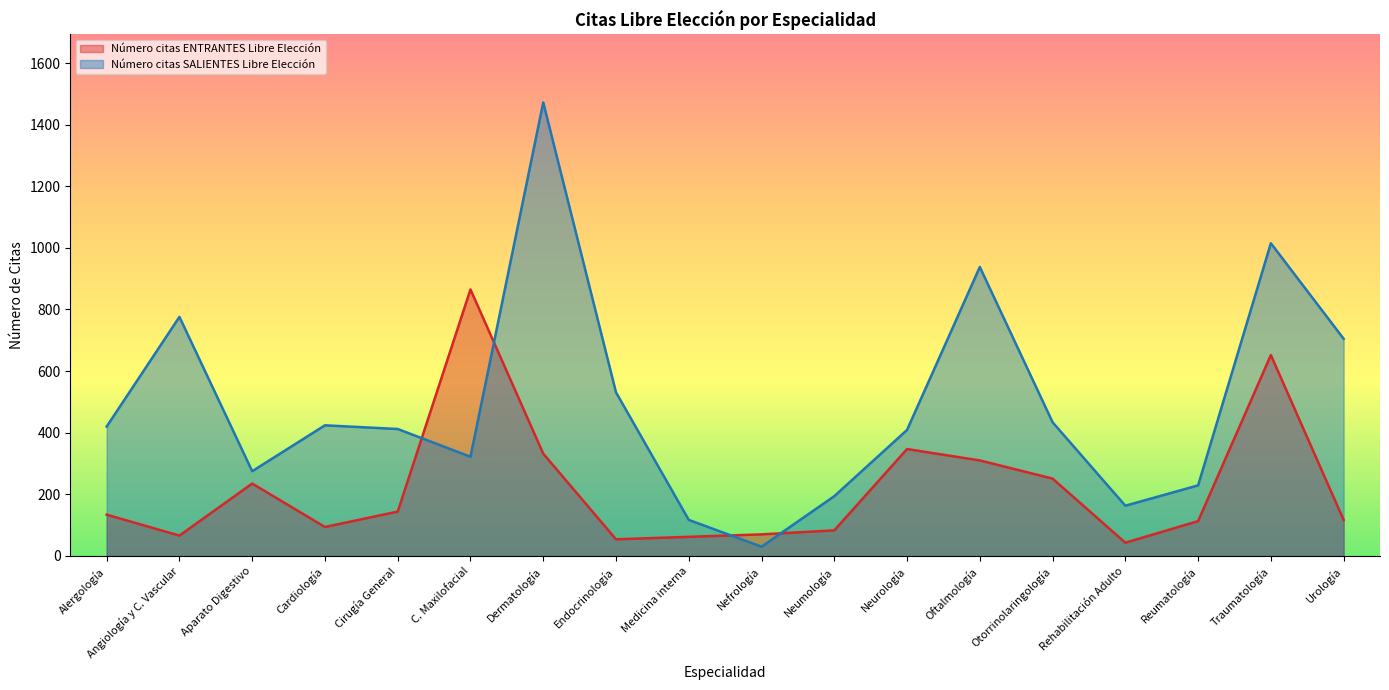

What is the label of the 15th point from the right?

Cardiología